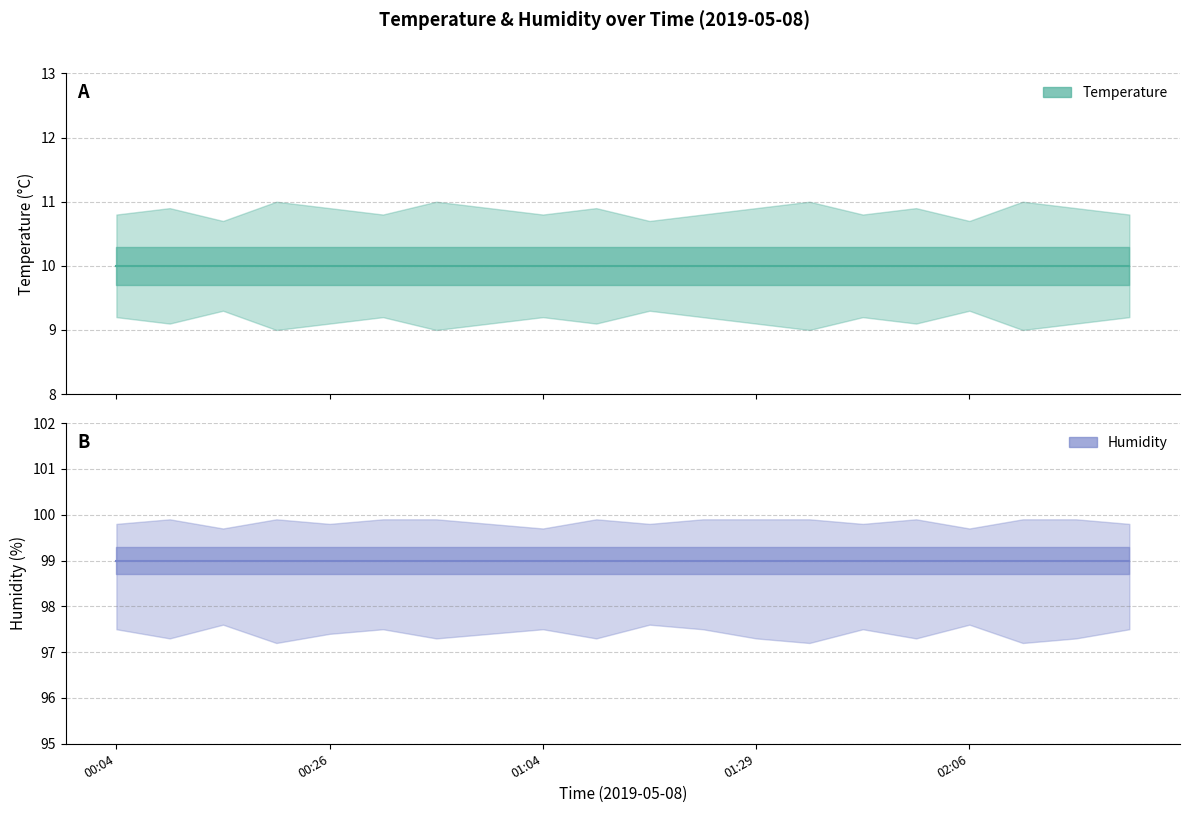

How many distinct data groups are displayed?

2